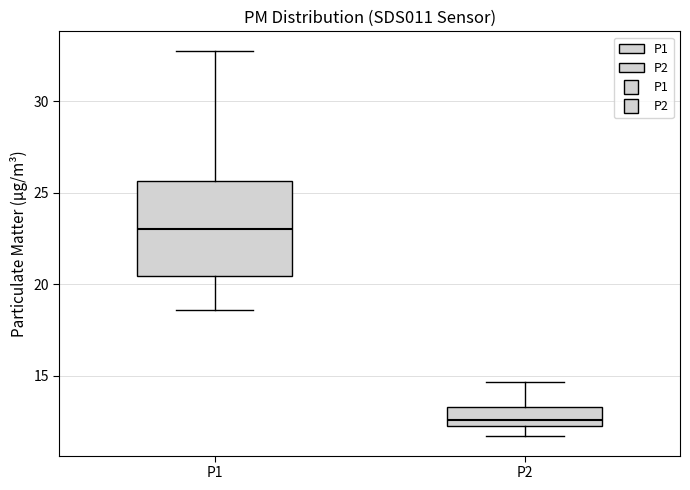

Which box is the tallest, from its lower edge to its upper edge?

P1